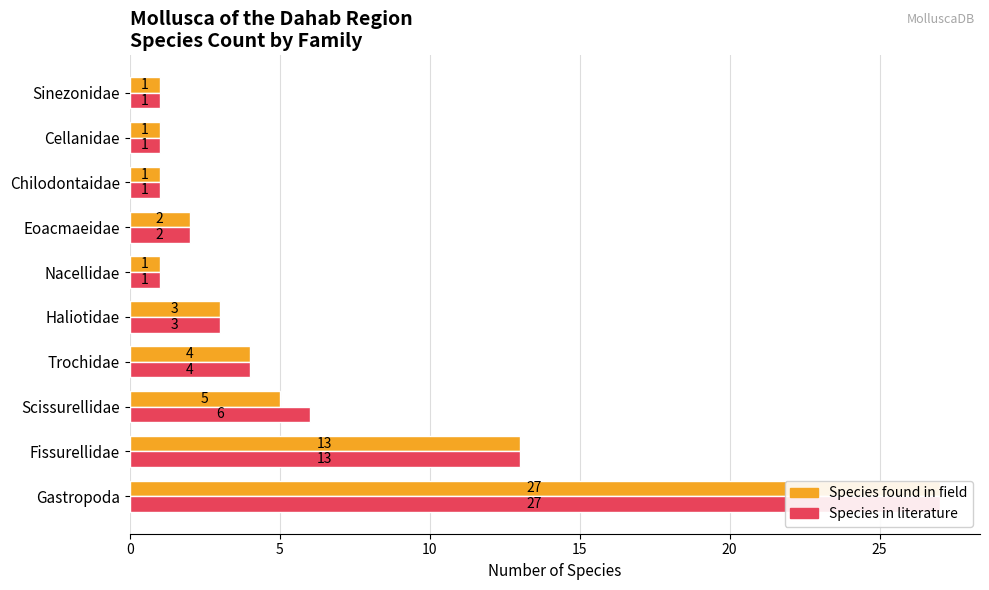

Which series has the largest total across all categories?

Species in literature